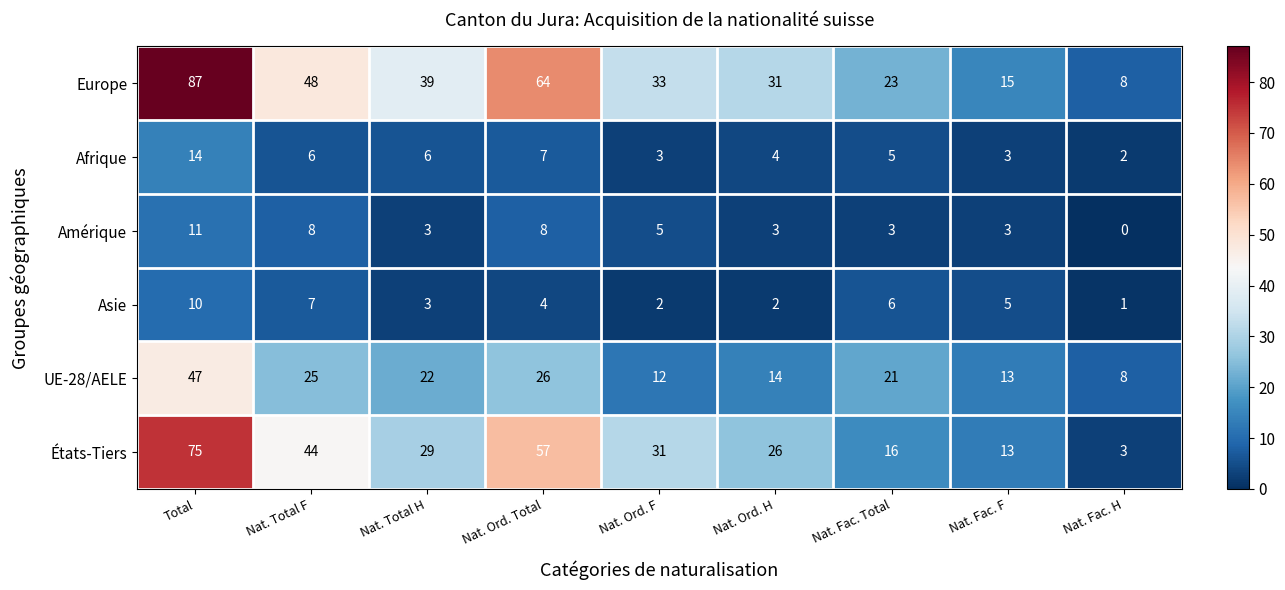

How many categories are shown in the chart?

9